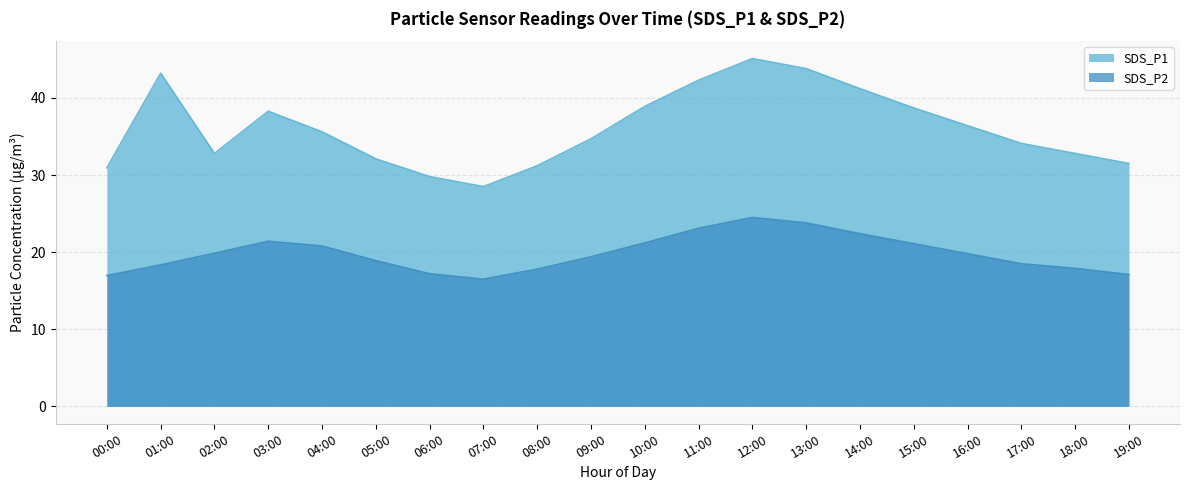

What are all the series names shown in the legend?

SDS_P1, SDS_P2